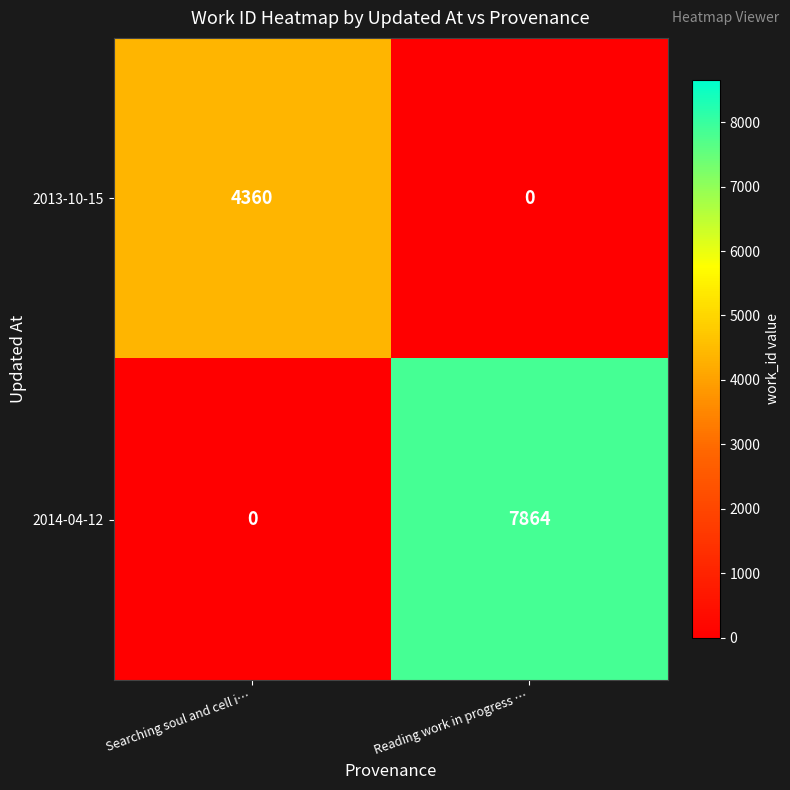

How many values in the 2014-04-12 series are below 7864?

1